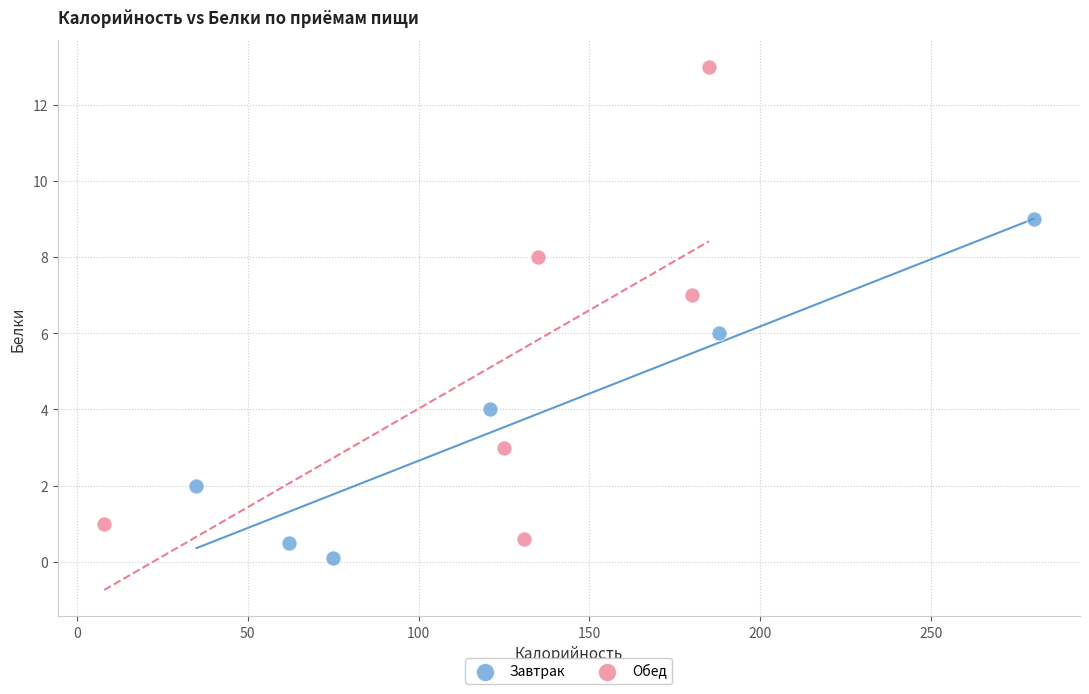

Which series reaches the maximum Y coordinate?

Обед